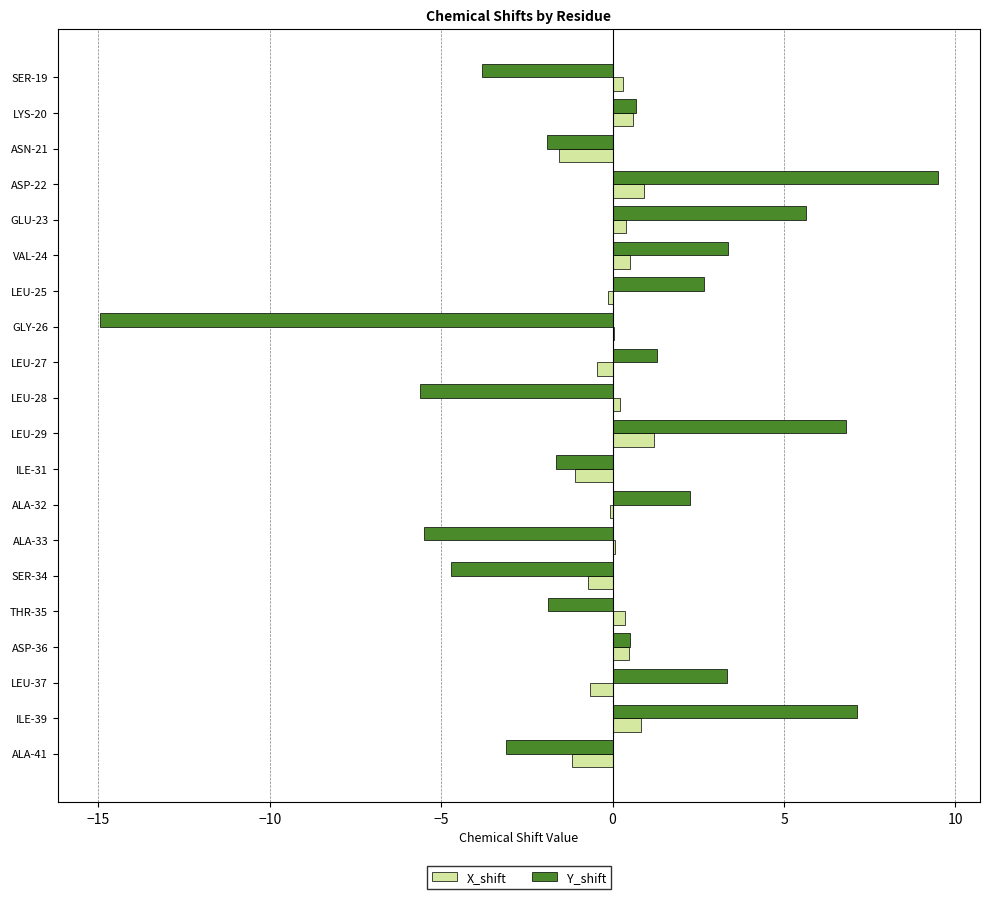

What value does the X_shift series have at ASN-21?

-1.6